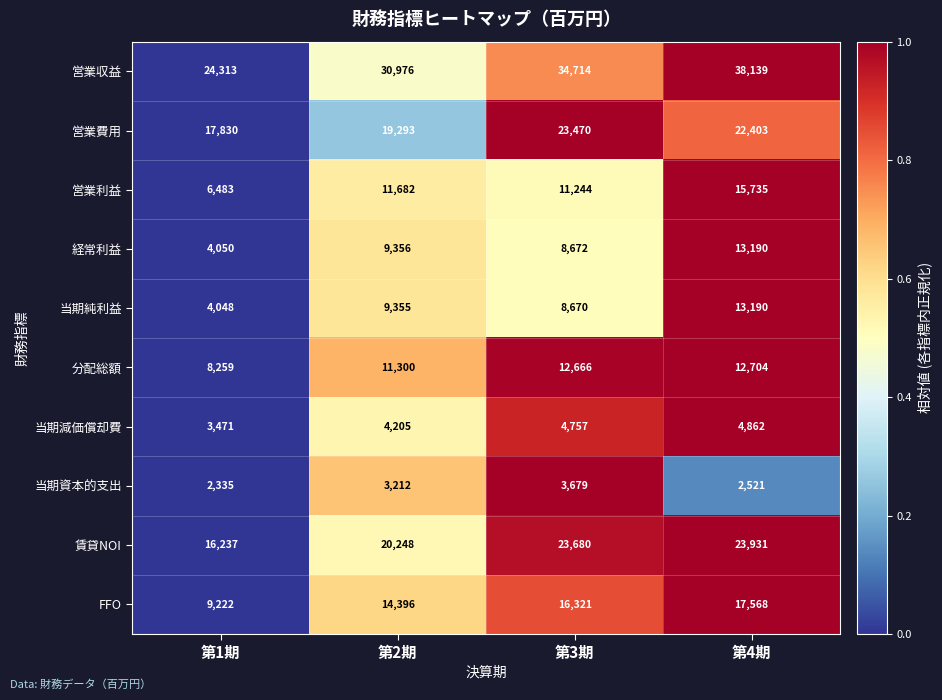

What is the difference between the 営業収益 values at 第1期 and 第4期?

13826